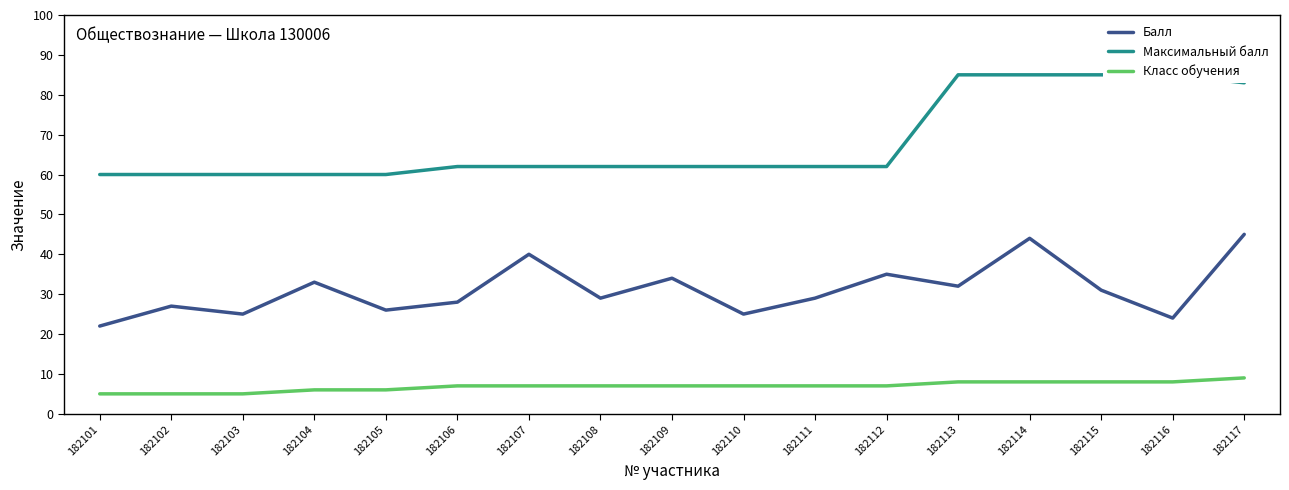

Reading right to left, transcribe all the data shown in this chart.

Балл: 45	24	31	44	32	35	29	25	34	29	40	28	26	33	25	27	22
Максимальный балл: 83	85	85	85	85	62	62	62	62	62	62	62	60	60	60	60	60
Класс обучения: 9	8	8	8	8	7	7	7	7	7	7	7	6	6	5	5	5